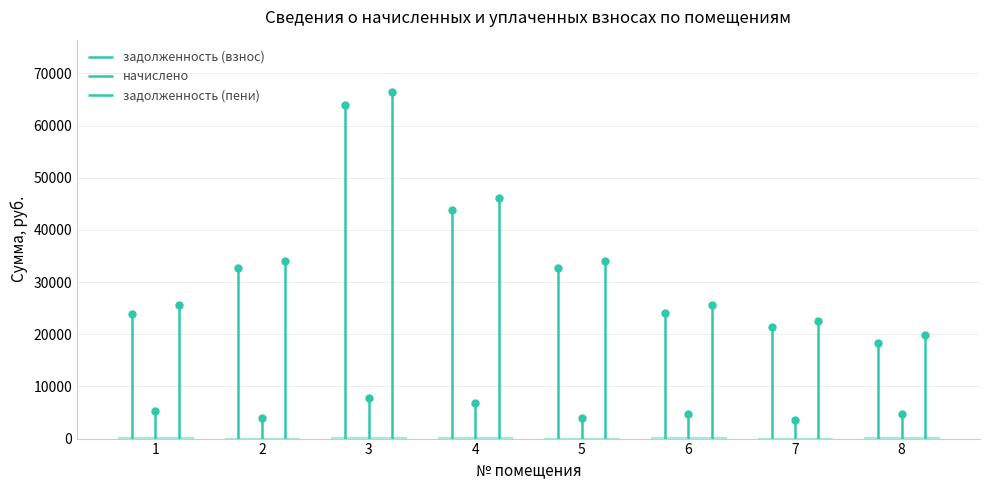

At which category does задолженность (взнос) reach its first local peak?

3